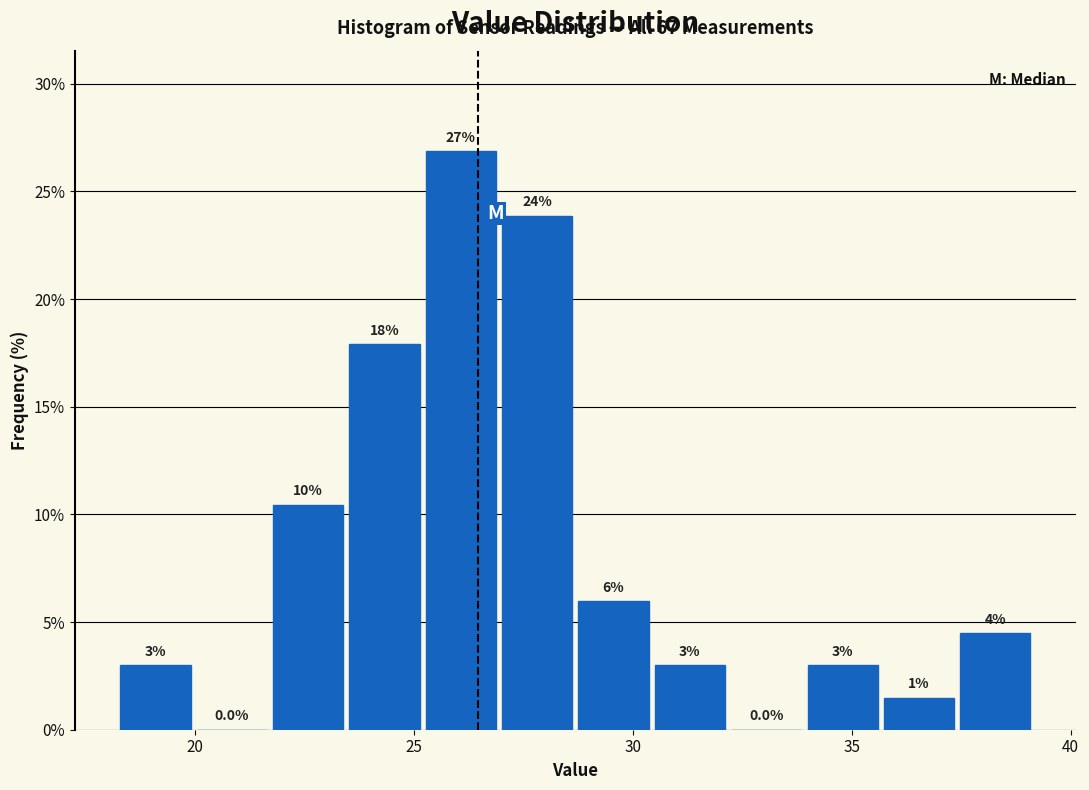

Read against the x-axis, roughly where is the centre of the tallest bar?

26.0